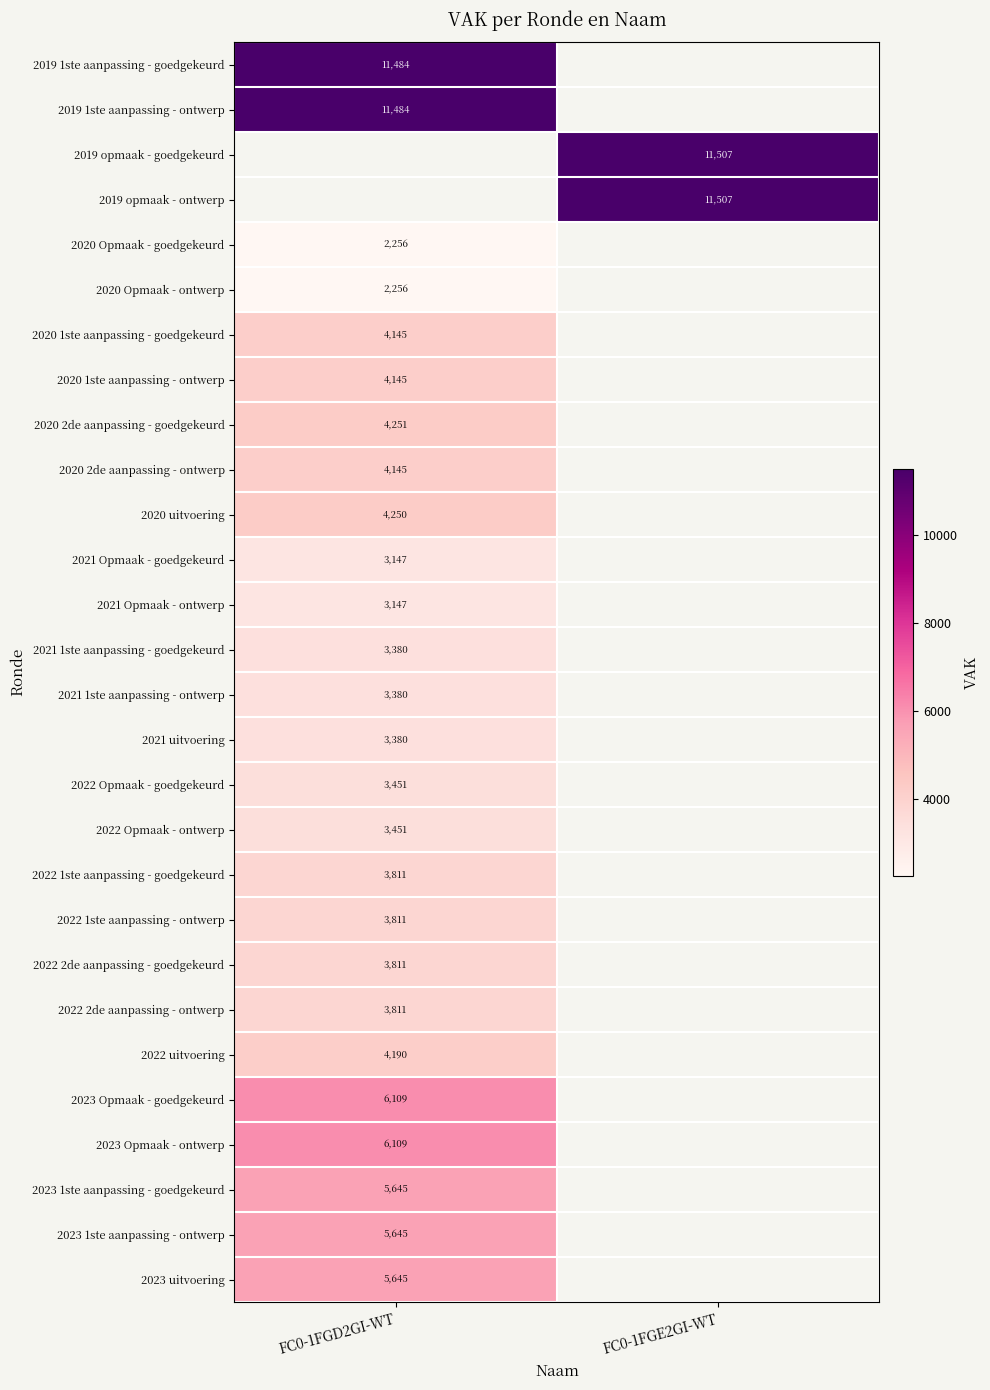

At how many categories does at least one series exceed 9304?

2